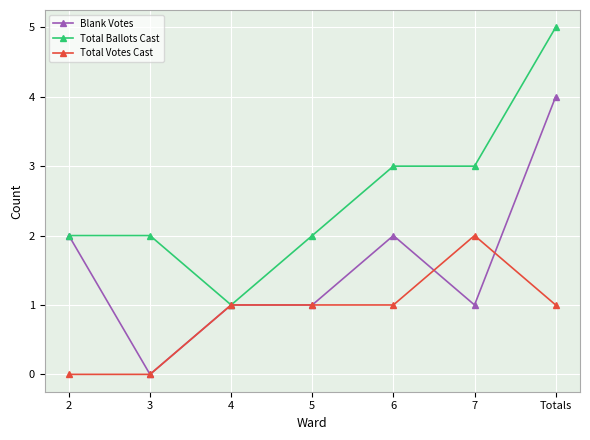

How many data points does each series have?

7